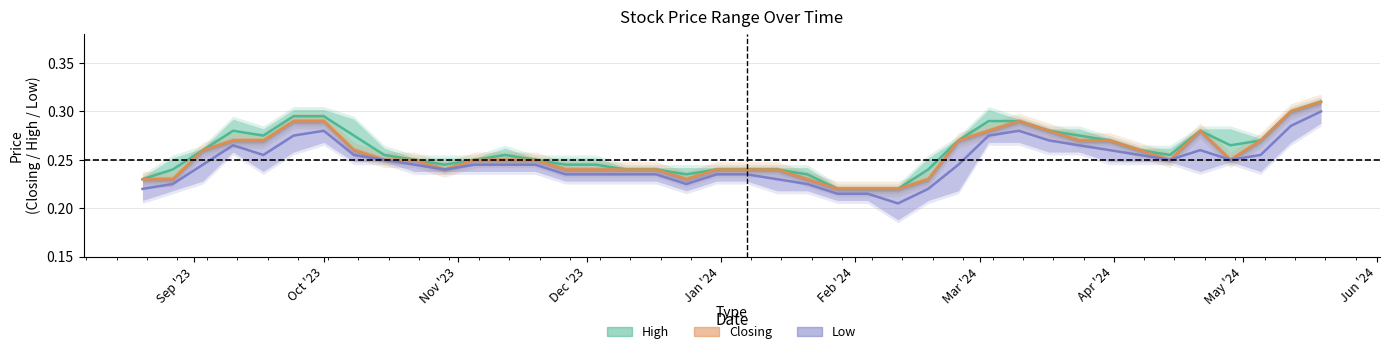

True or false: High and Low intersect in this chart.

False